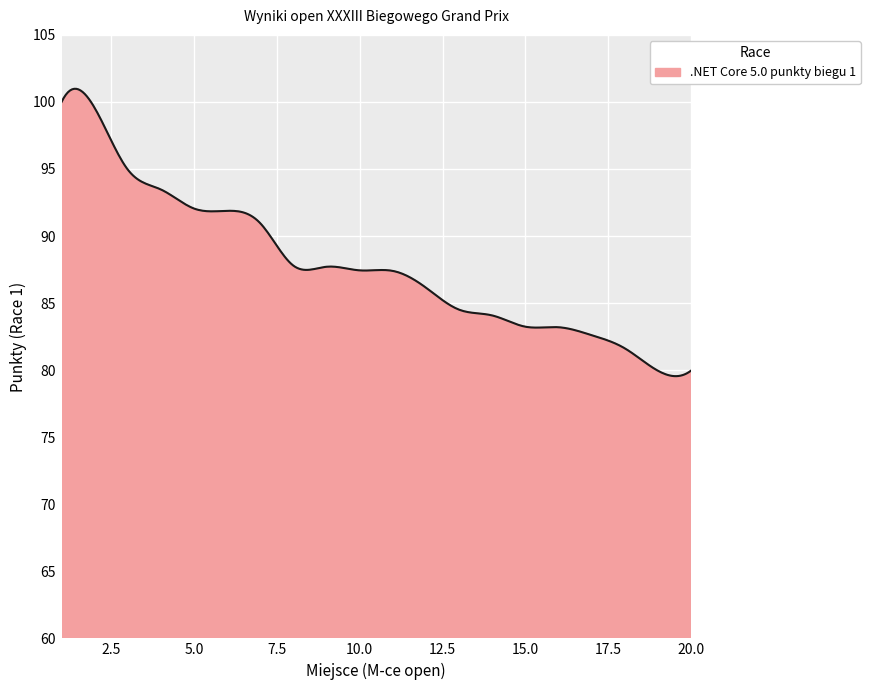

What is the maximum value shown in the chart?

101.0